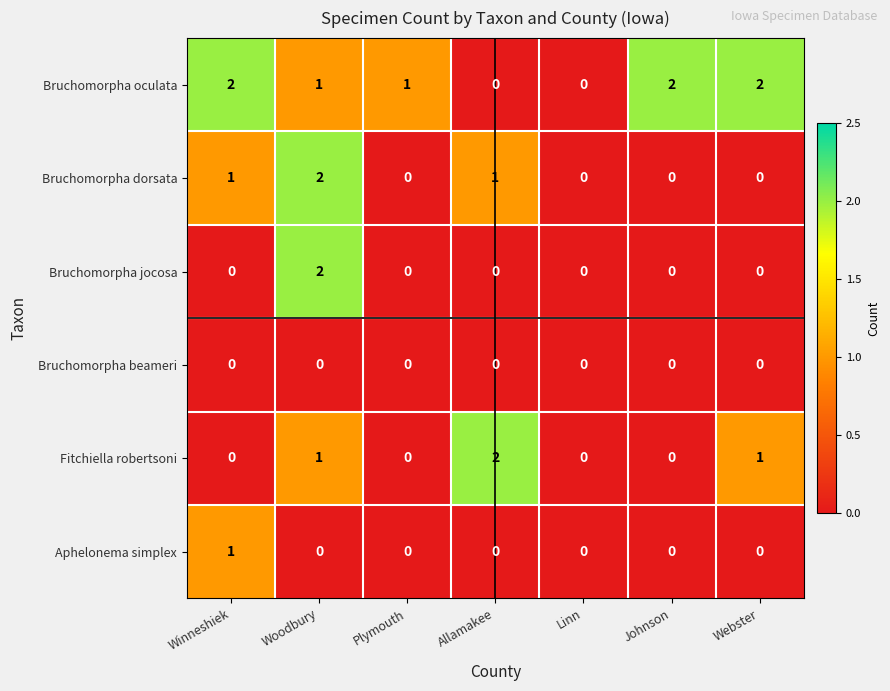

Count the Bruchomorpha oculata values in the range 0 to 2.

7